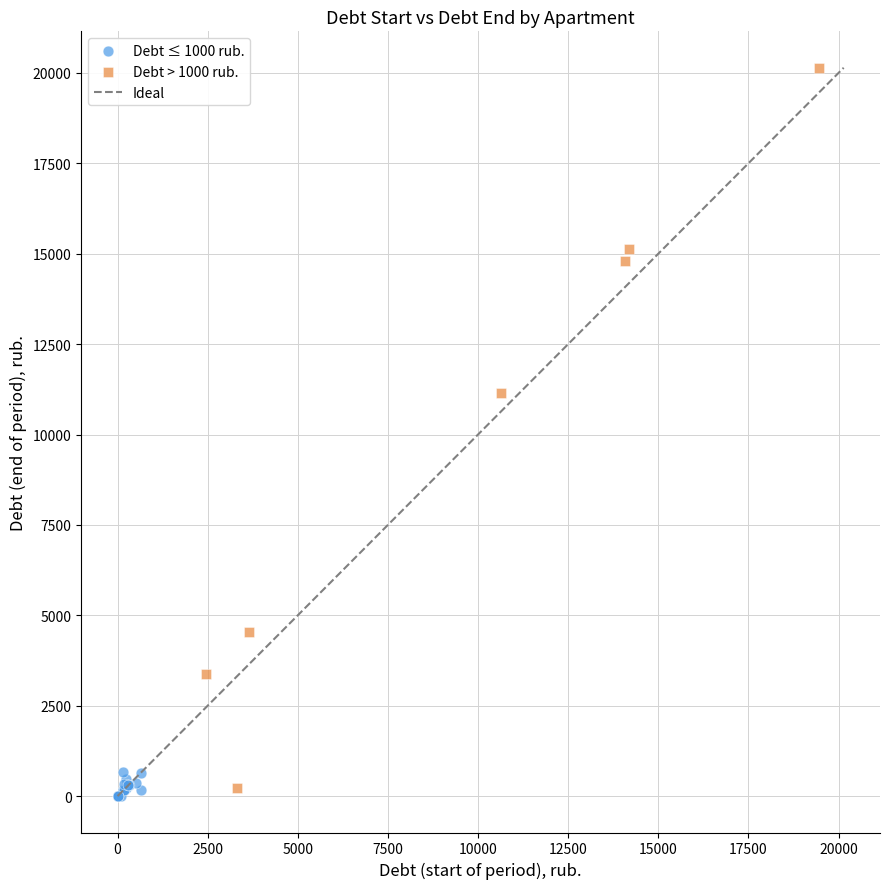

Which series has the largest Y range (max minus min)?

Debt > 1000 rub.